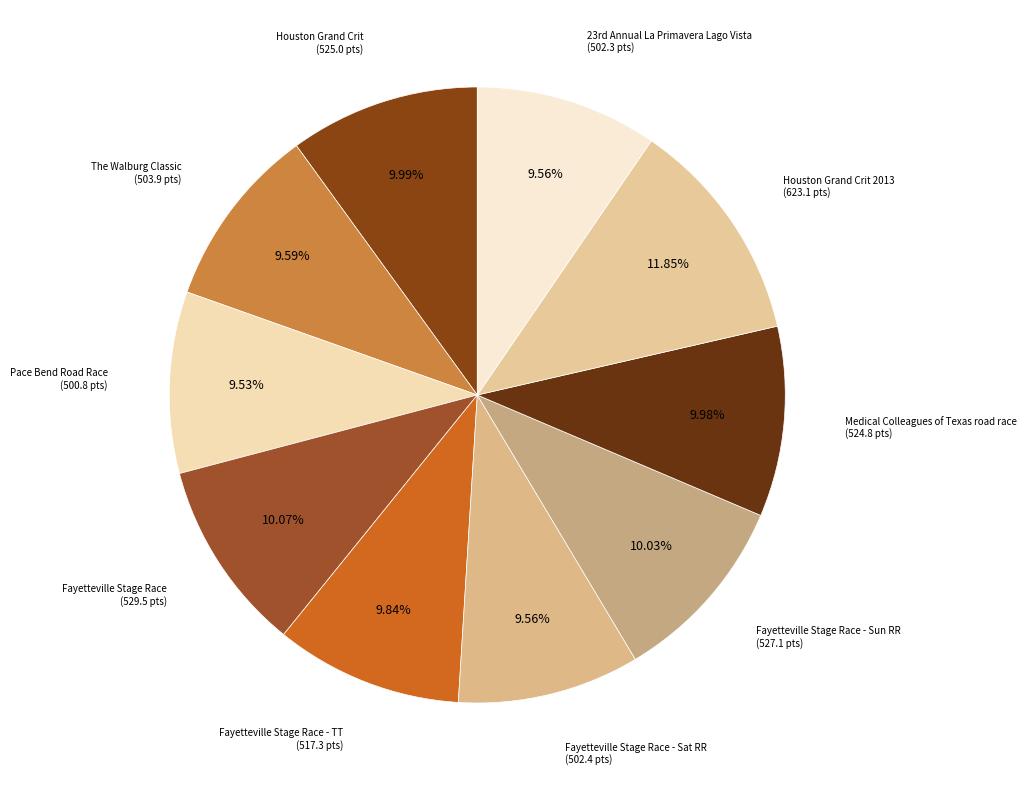

To the nearest percent, what is the combined percentage of Fayetteville Stage Race - Sat RR and The Walburg Classic?

19%